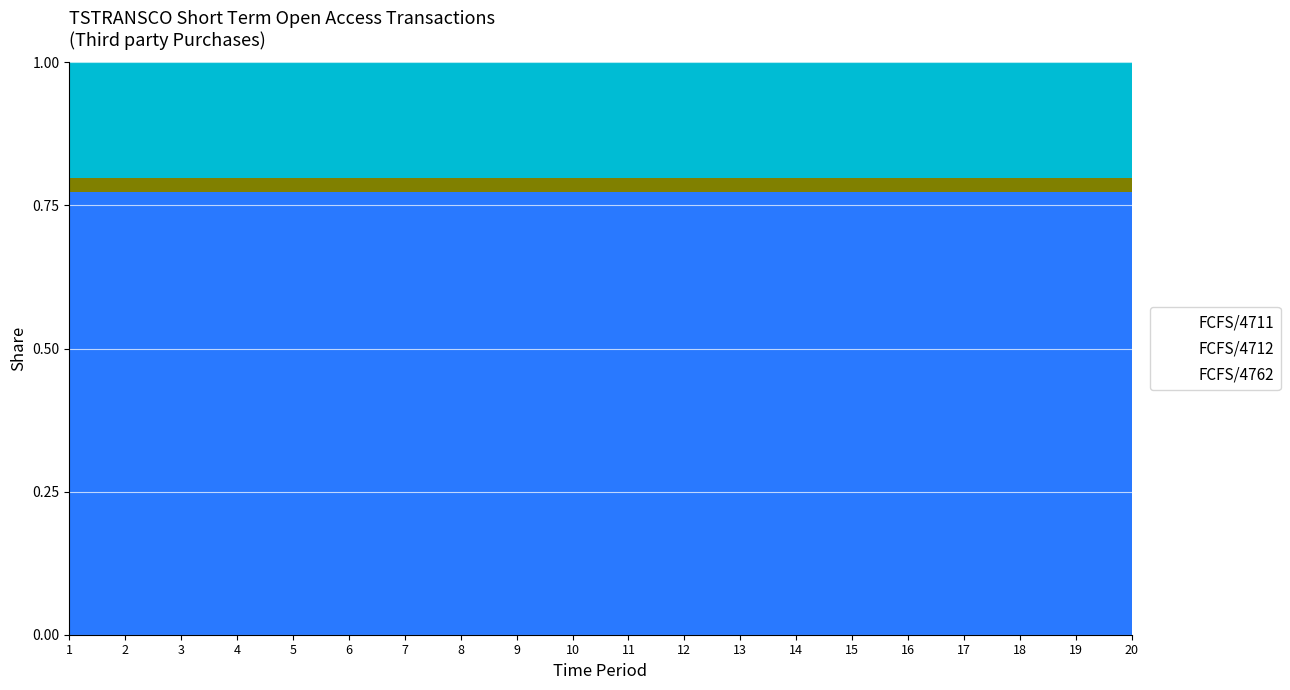

Which series has the largest total across all categories?

FCFS/4711